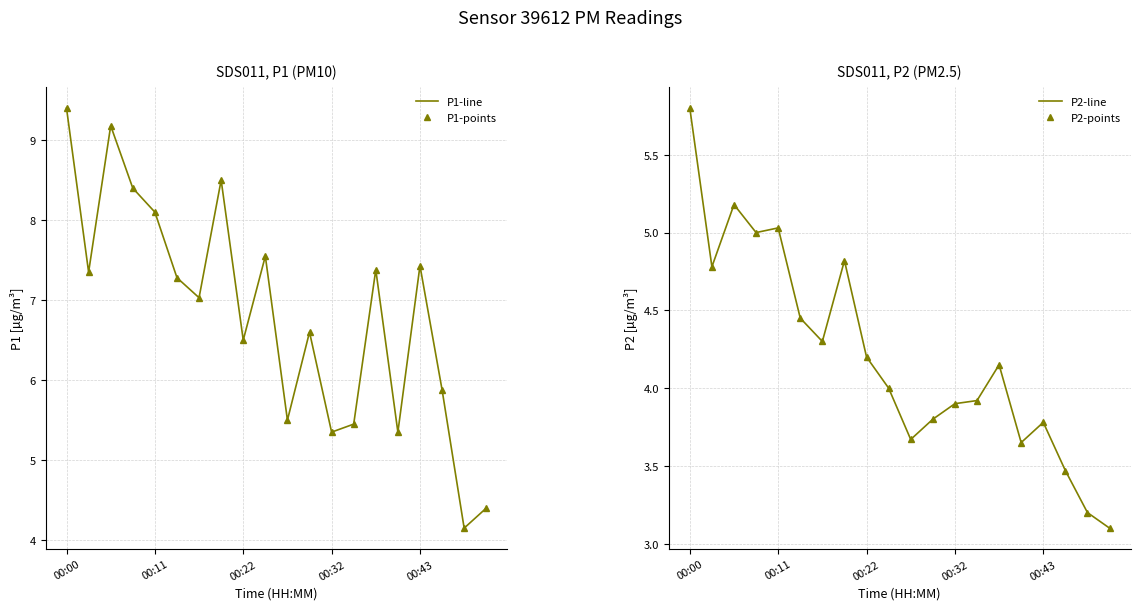

The P1-line series shows 1.7 at 15. True or false?

False